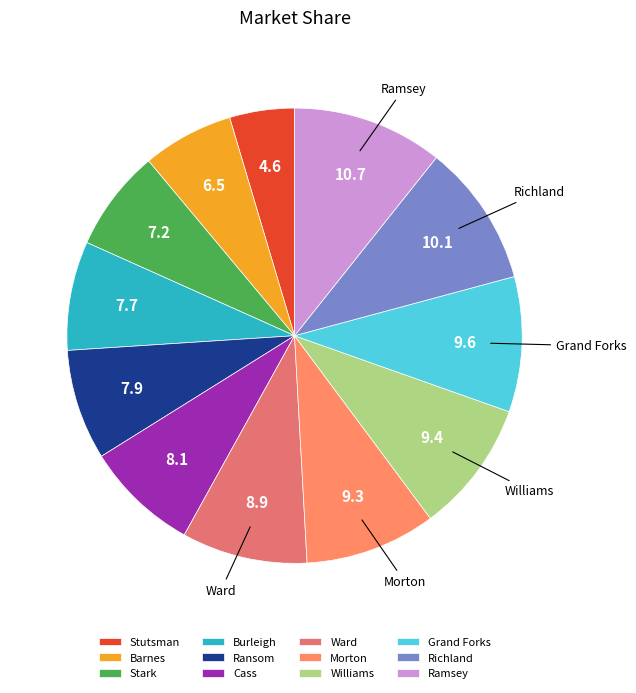

To the nearest percent, what is the difference between the largest and smallest slice percentages?

6%